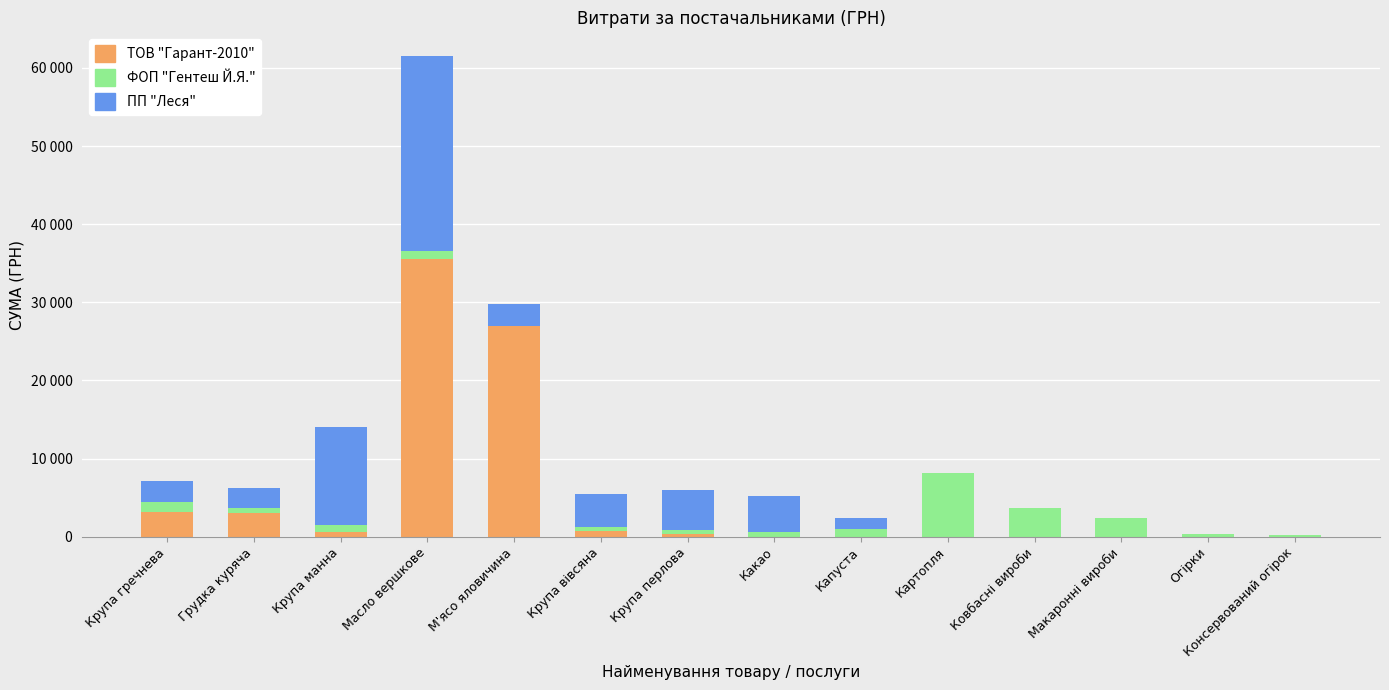

Are the bars grouped side by side (vs. stacked)?

No